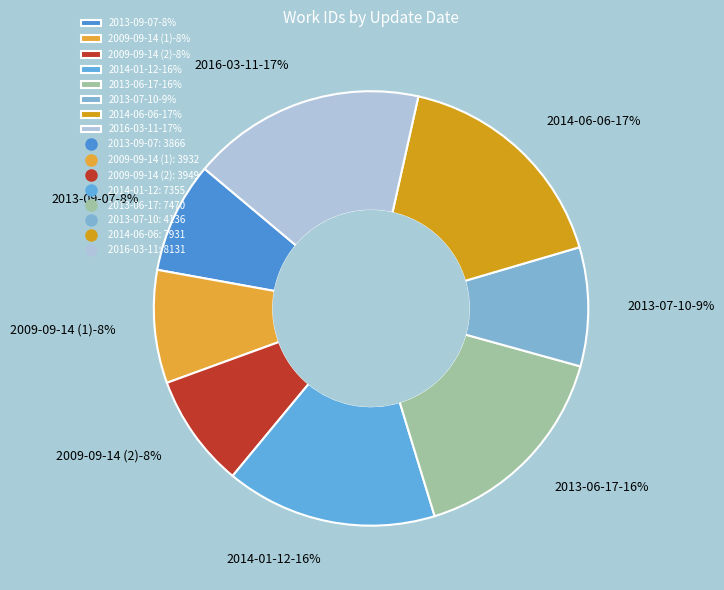

To the nearest percent, what percentage of the pie is 2014-01-12?

16%